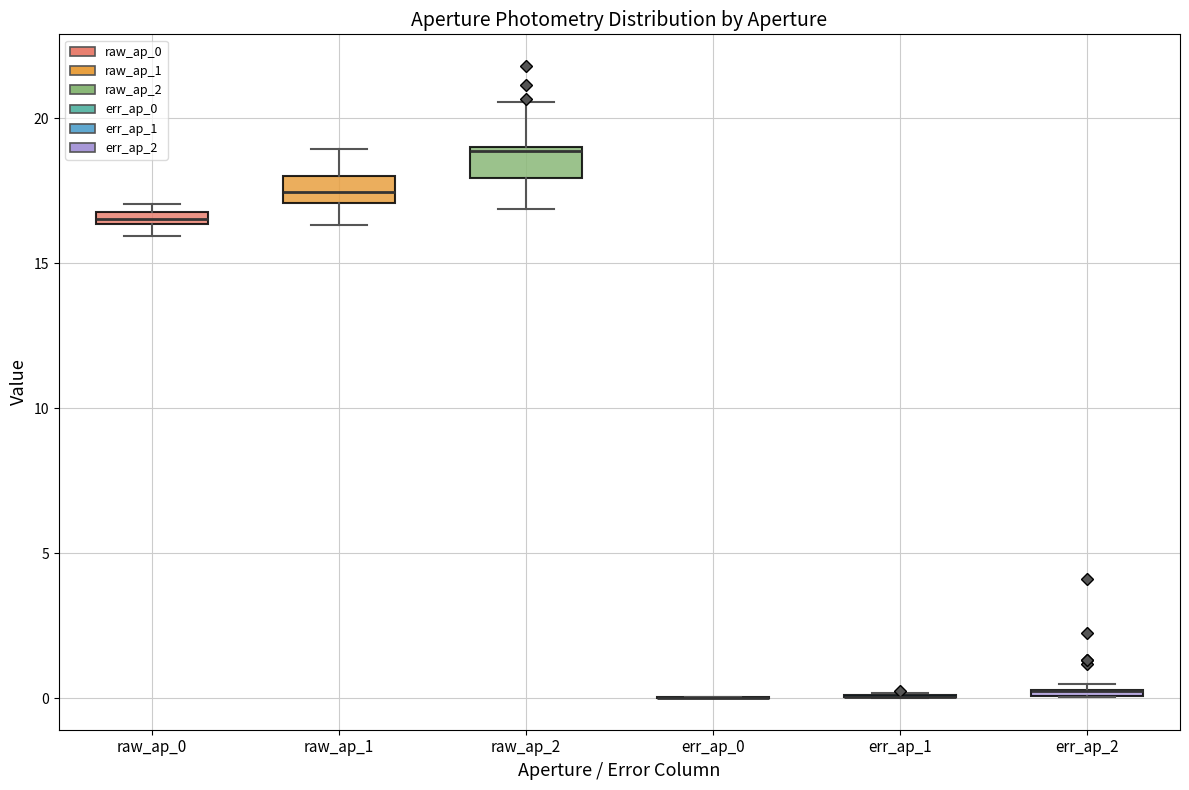

Where does the lower whisker of the box for raw_ap_1 end on the y-axis? The values are not printed on the chart, so give them approximately, as read against the axis.

16.5